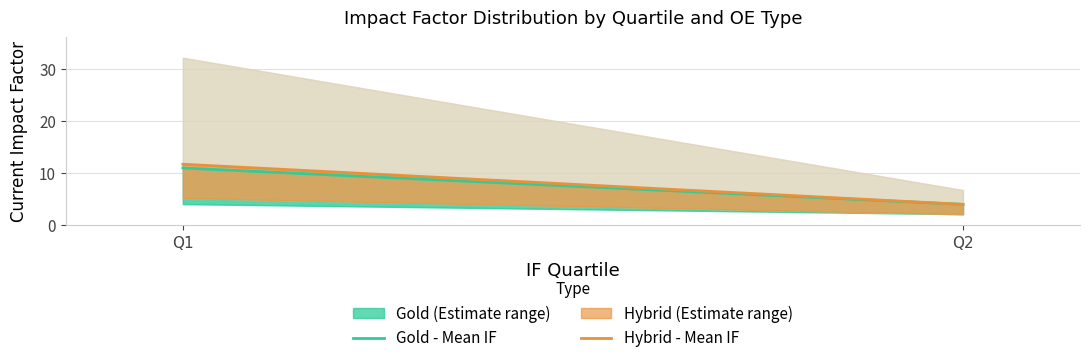

How many data points in Hybrid - Mean IF are less than 10?

1